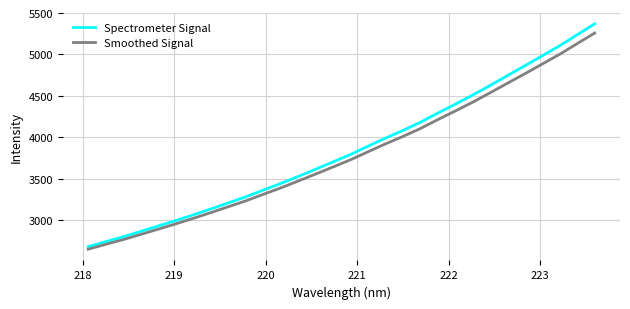

Which series has the largest total across all categories?

Spectrometer Signal